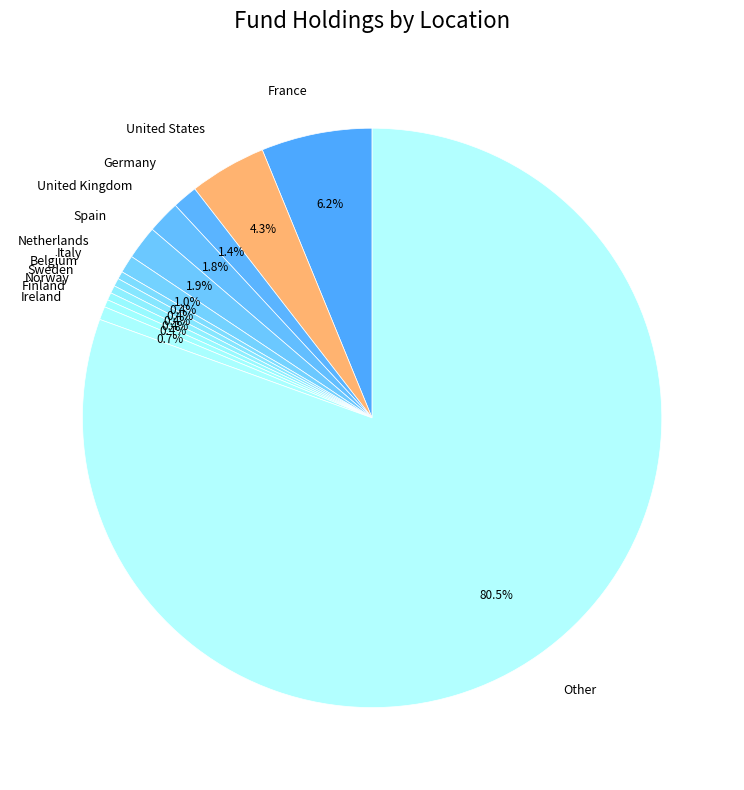

Is there a majority slice in this chart?

Yes